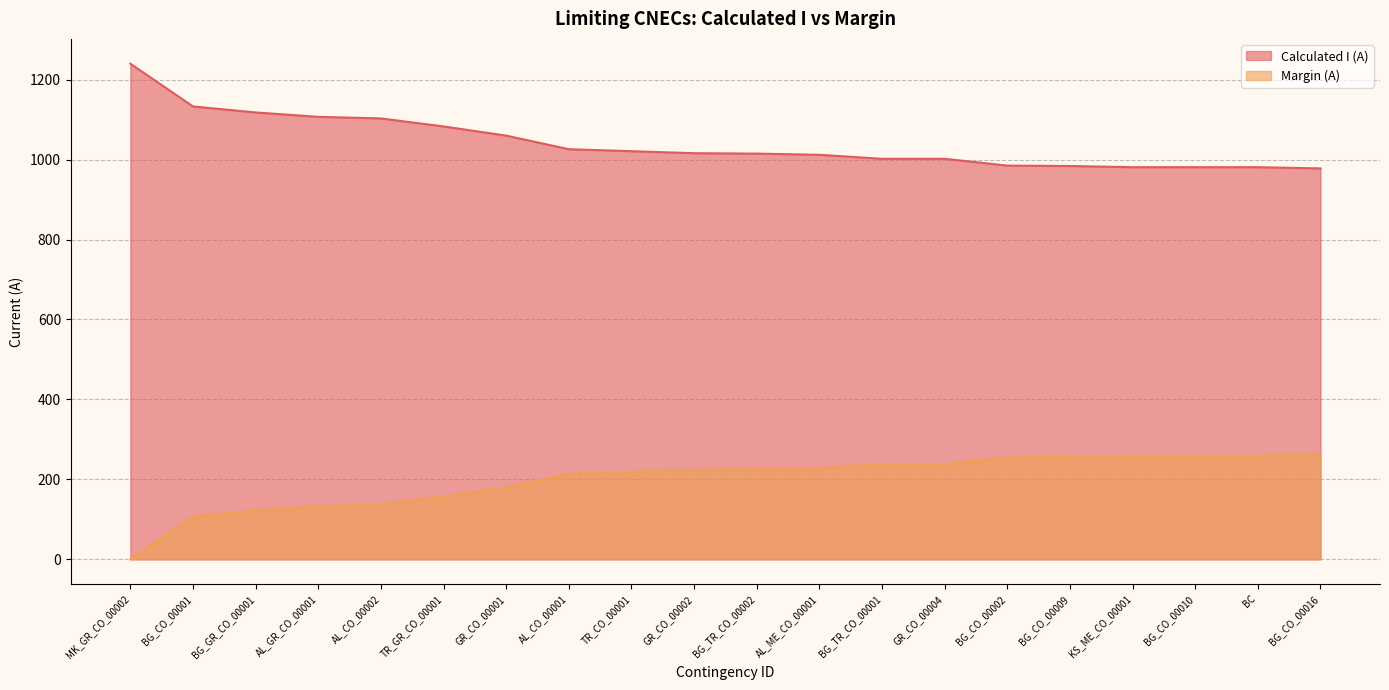

What is the greatest value displayed?

1240